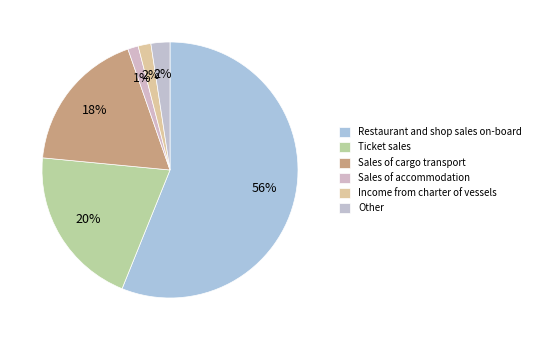

Which slice is the smallest?

Sales of accommodation